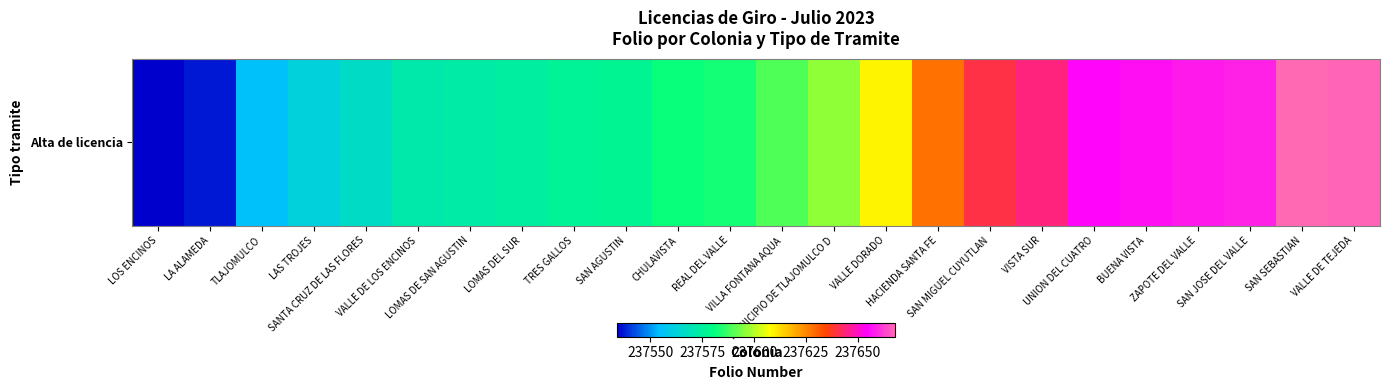

What is the sum of all values?

5702460